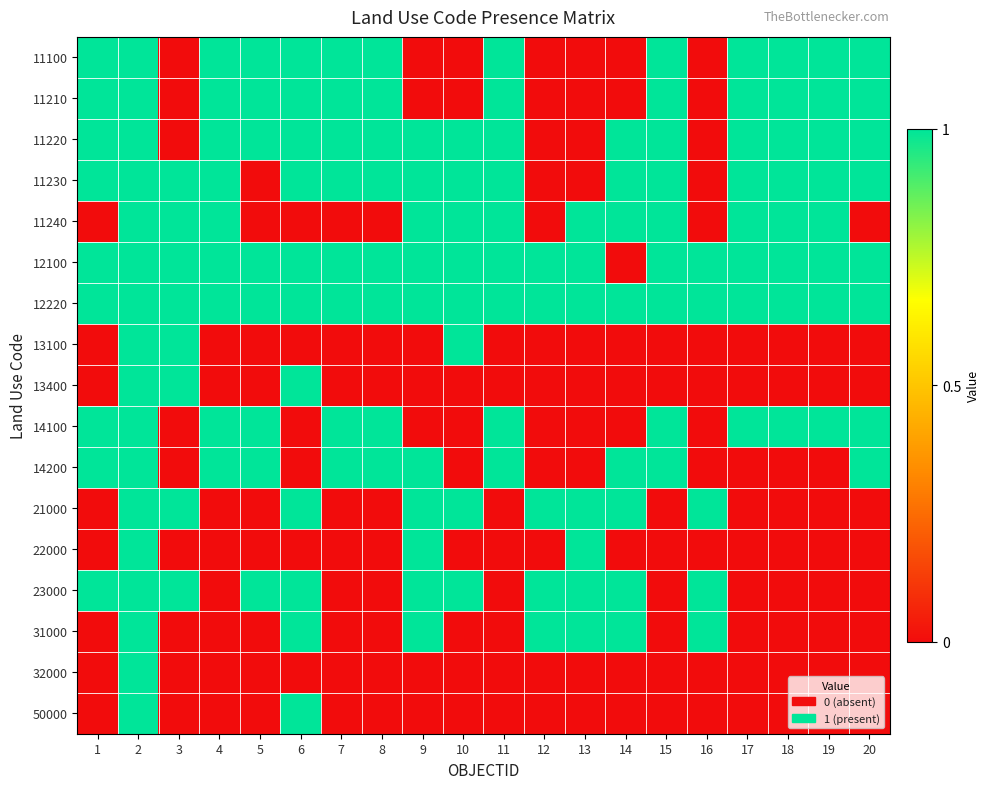

What is the difference between the highest and lowest values at 5?

1